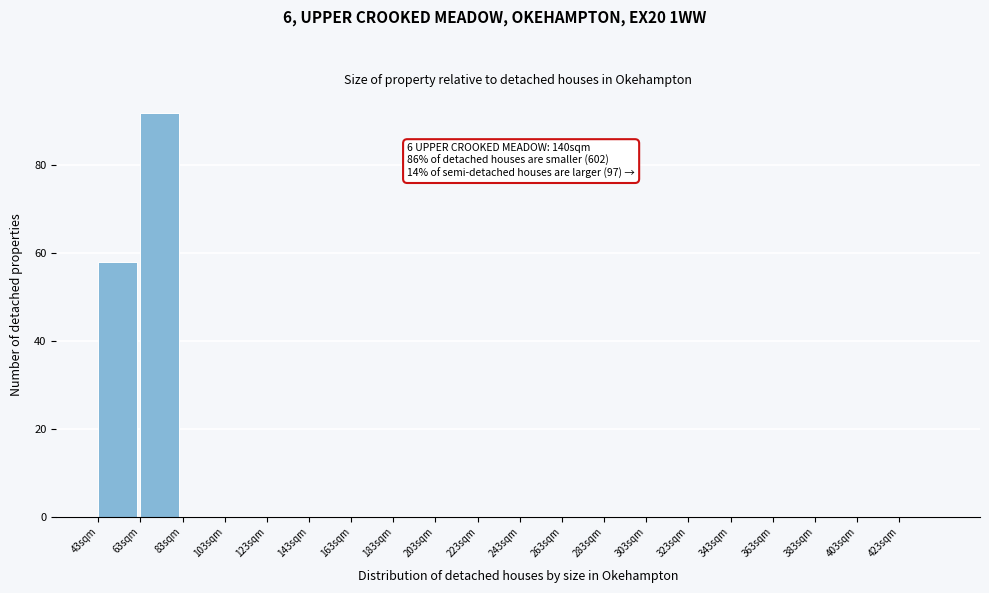

Which range on the x-axis has the tallest bar?

63 to 83